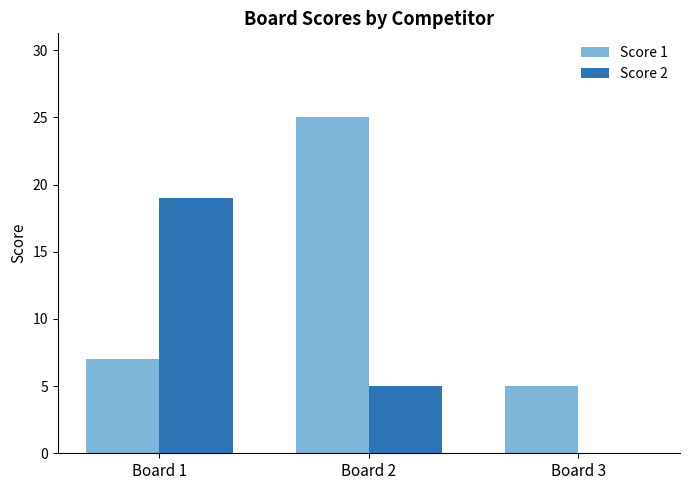

Count the Score 1 values in the range 5 to 25.

3